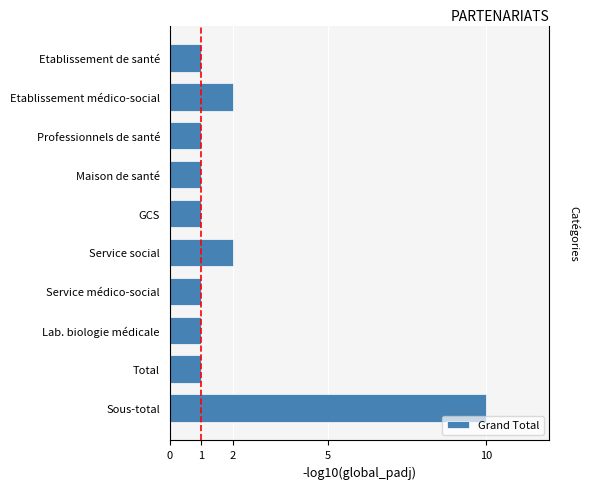

What value does the data have at Sous-total?

10